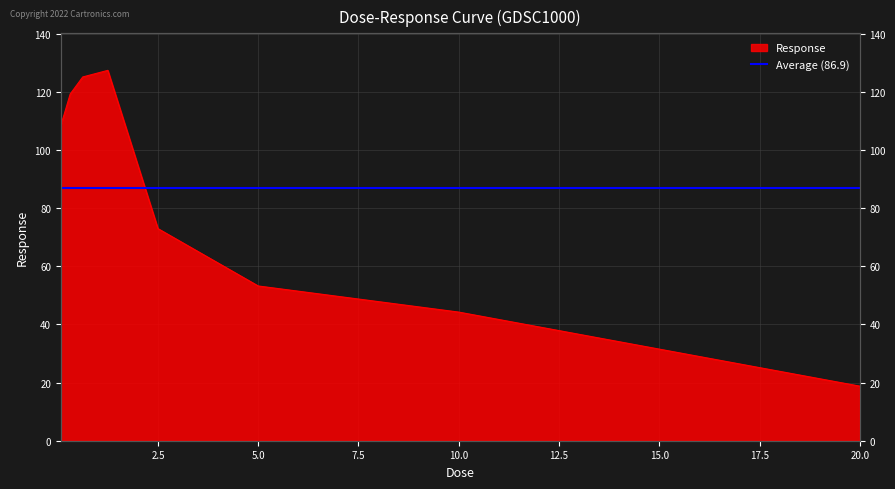

What is the label of the 6th point from the right?

0.625